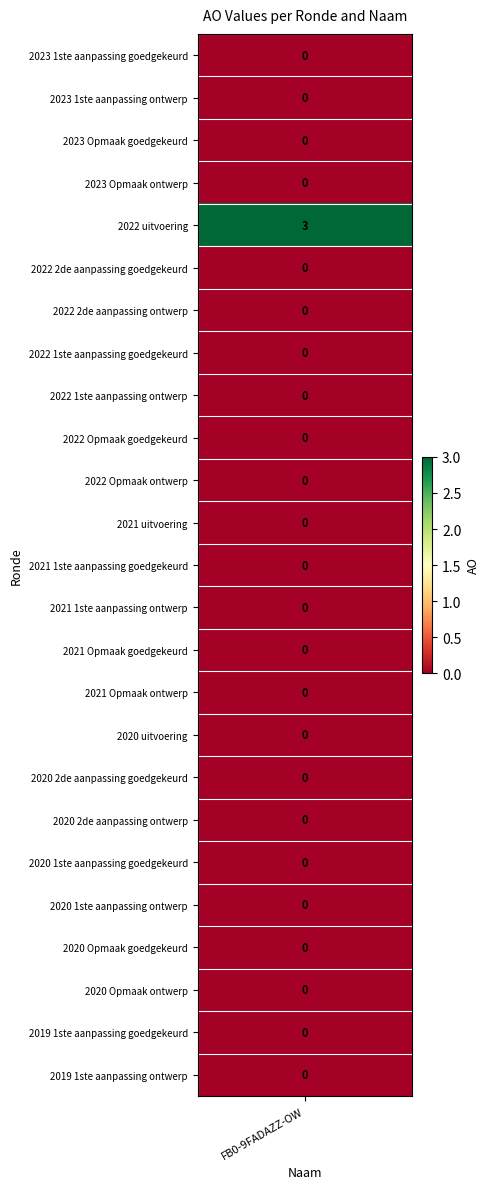

True or false: the data shows 0 at 2023 1ste aanpassing goedgekeurd.

True